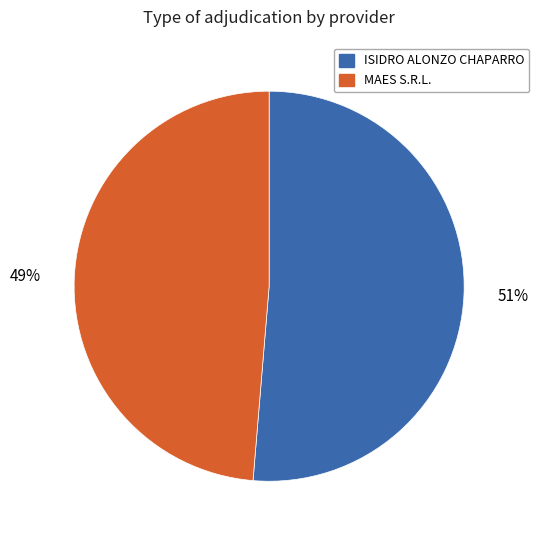

What is the largest slice in the pie chart?

ISIDRO ALONZO CHAPARRO